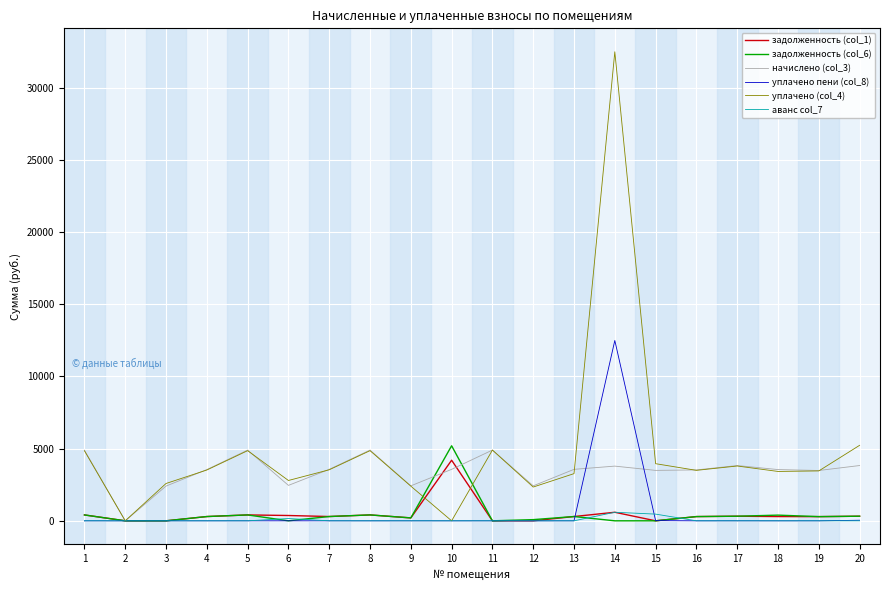

Which label corresponds to the largest value in the chart?

14